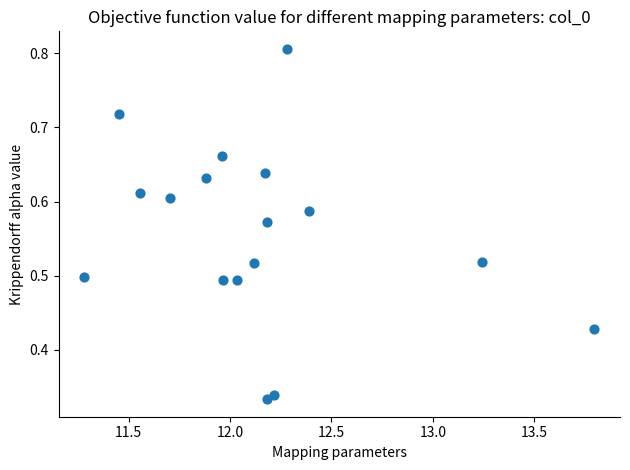

What is the range of X values (max minus min)?

2.5